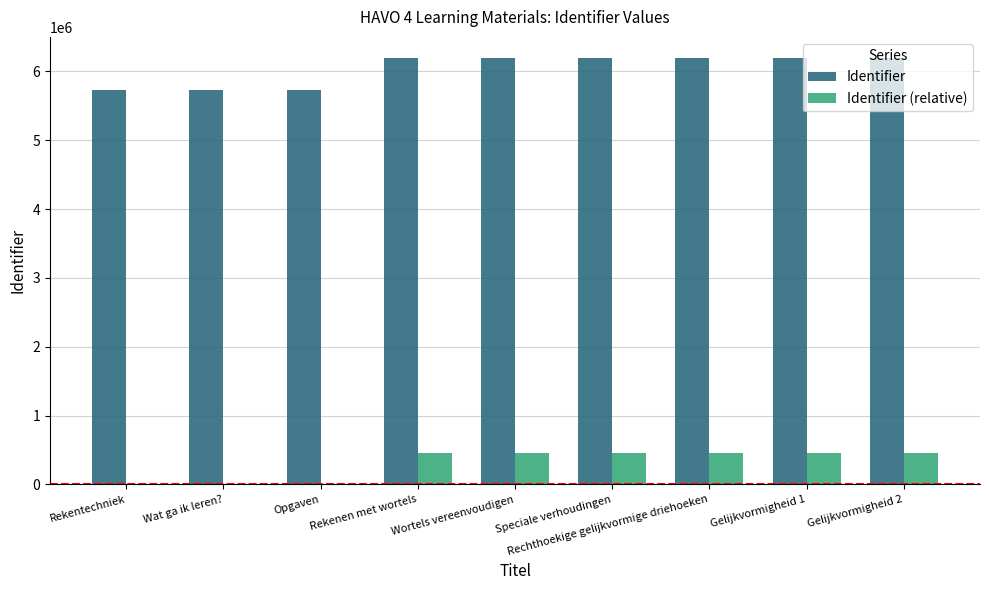

Is the value of Identifier (relative) at Gelijkvormigheid 1 greater than the value of Identifier at Rekentechniek?

No